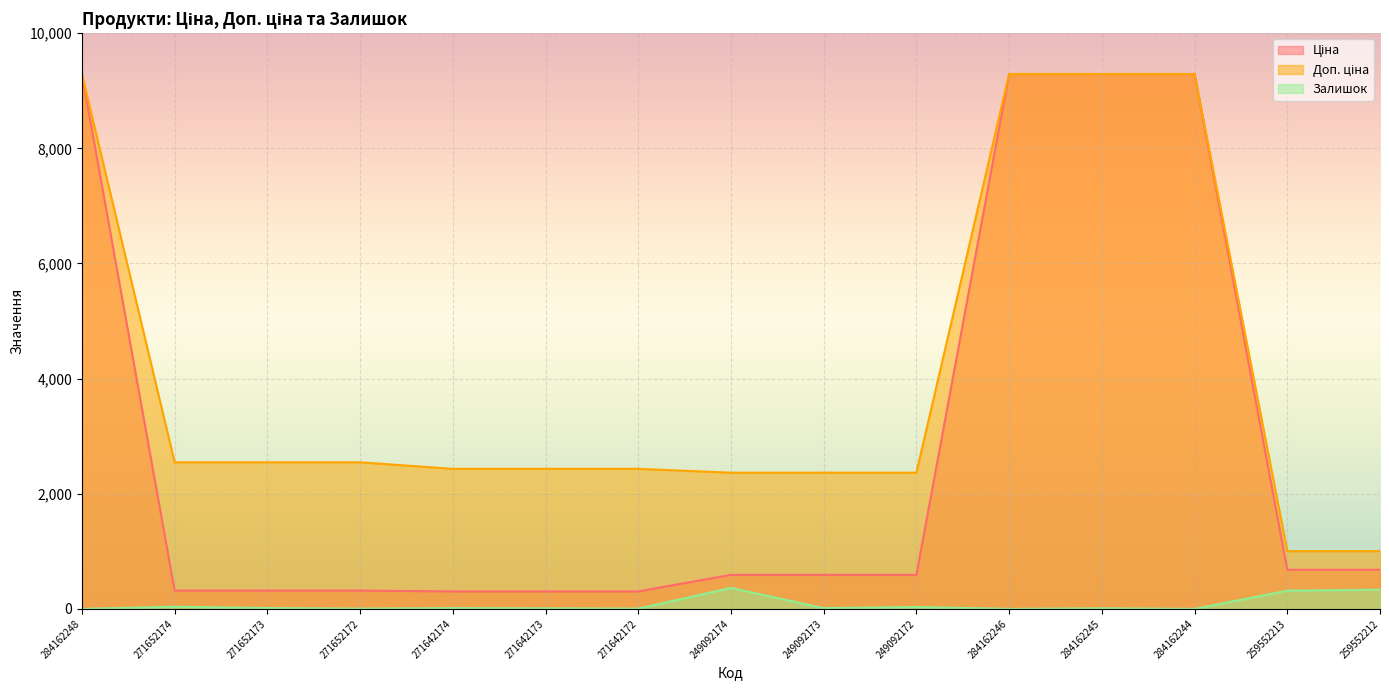

True or false: Ціна and Залишок intersect in this chart.

False